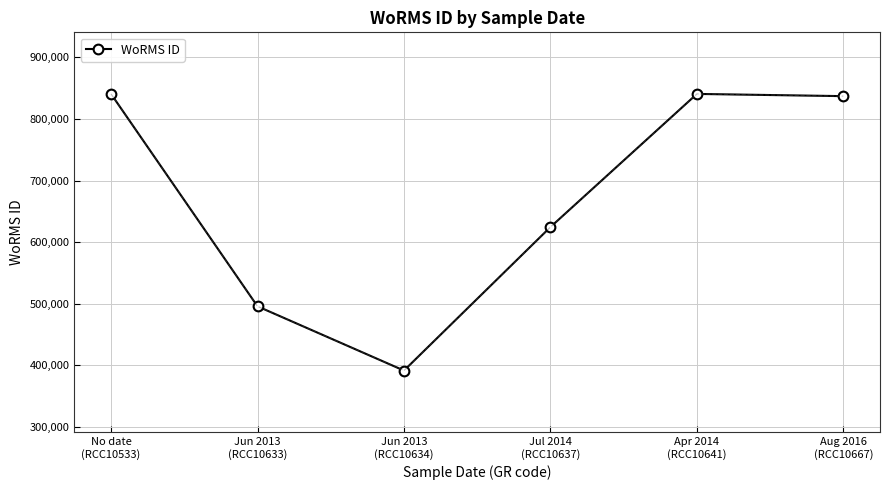

What is the greatest value displayed?

840689